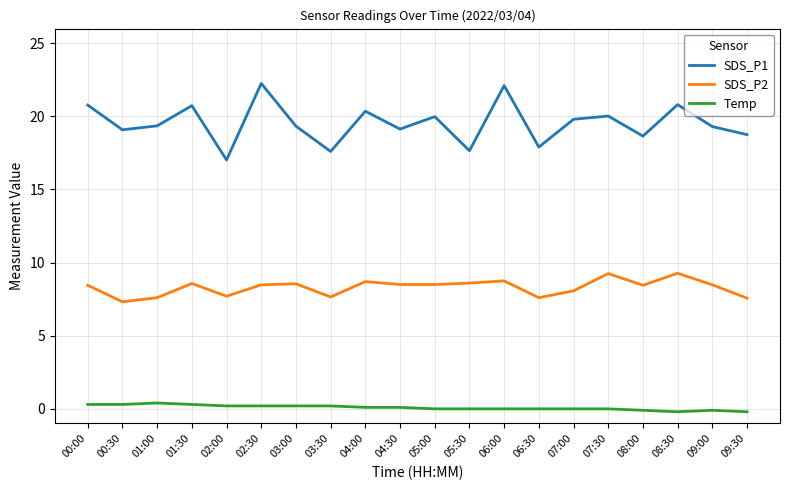

What is the spread (max minus min) of values at 06:00?

22.1